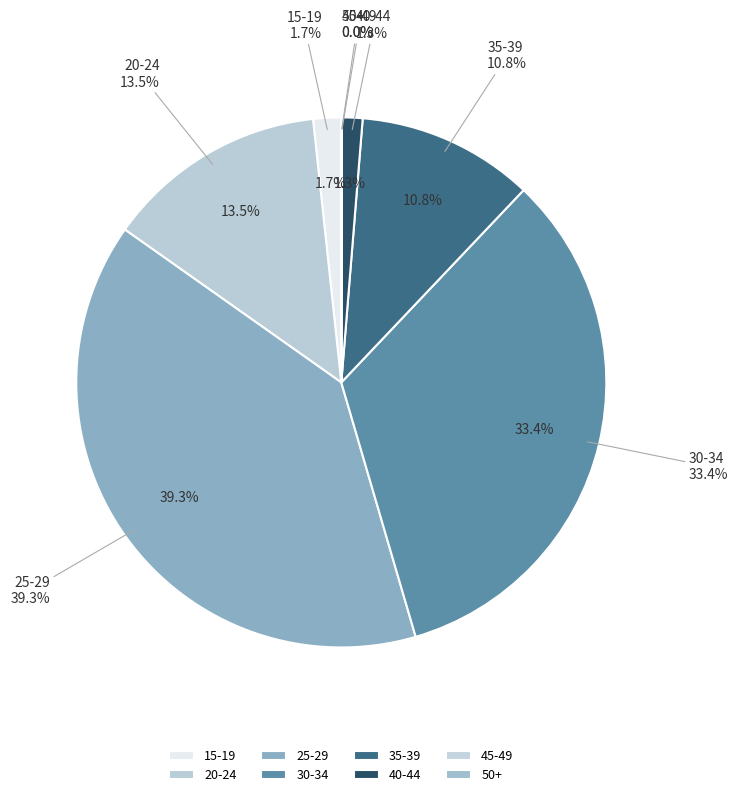

How many slices are in this pie chart?

8